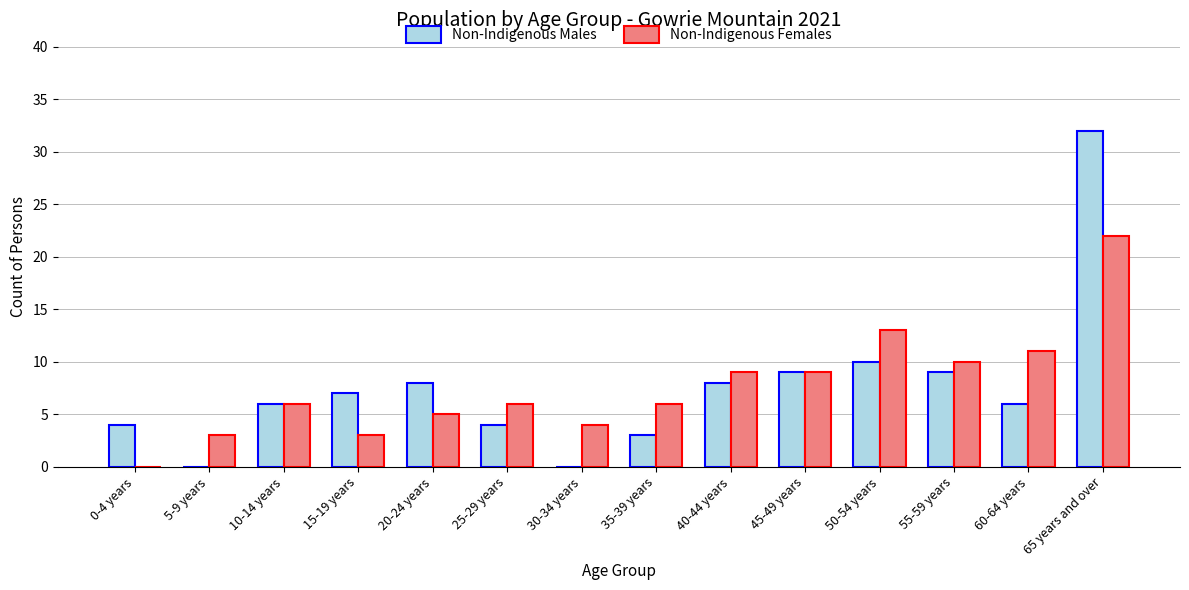

Reading right to left, what are all the values shown in this chart?

Non-Indigenous Males: 65 years and over=32	60-64 years=6	55-59 years=9	50-54 years=10	45-49 years=9	40-44 years=8	35-39 years=3	30-34 years=0	25-29 years=4	20-24 years=8	15-19 years=7	10-14 years=6	5-9 years=0	0-4 years=4
Non-Indigenous Females: 65 years and over=22	60-64 years=11	55-59 years=10	50-54 years=13	45-49 years=9	40-44 years=9	35-39 years=6	30-34 years=4	25-29 years=6	20-24 years=5	15-19 years=3	10-14 years=6	5-9 years=3	0-4 years=0